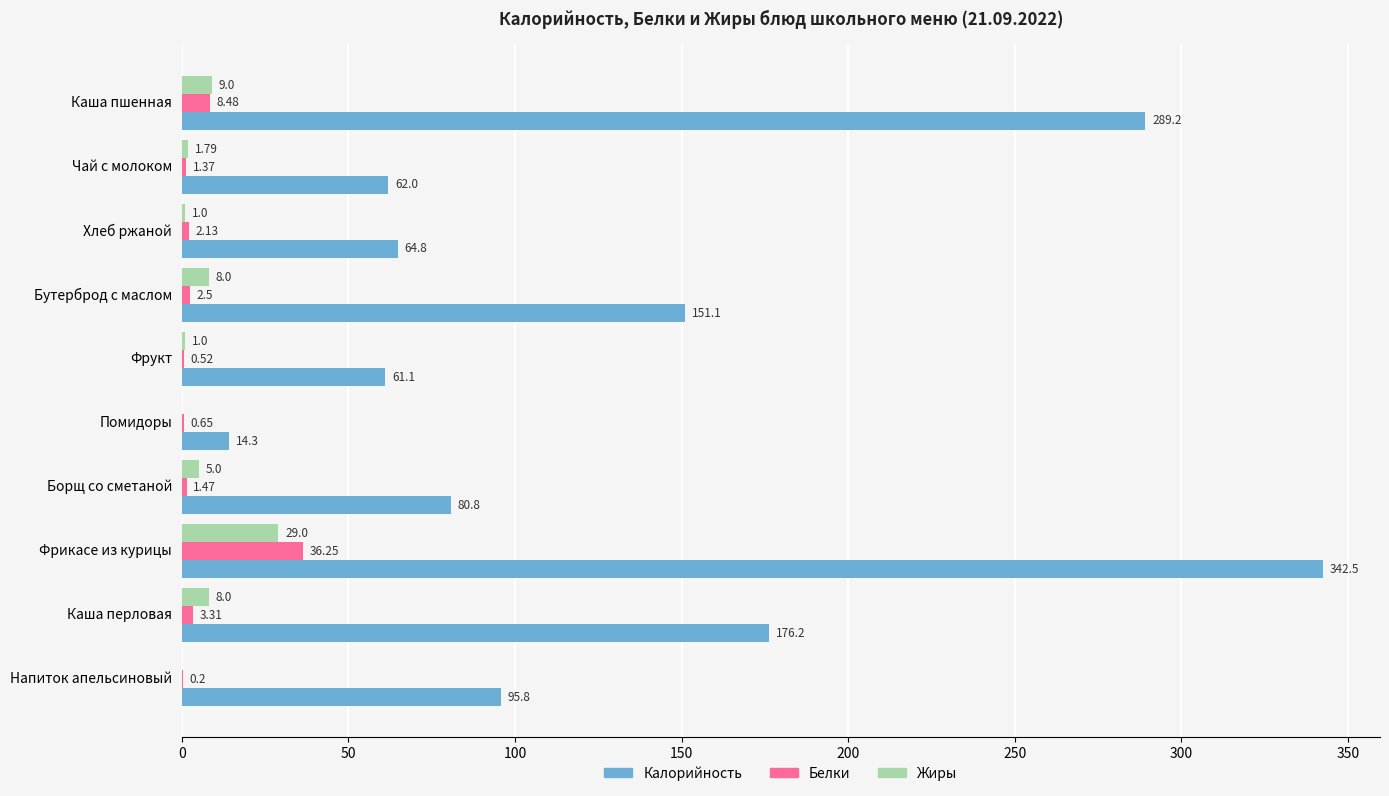

Which series changed the most between Чай с молоком and Бутерброд с маслом?

Калорийность